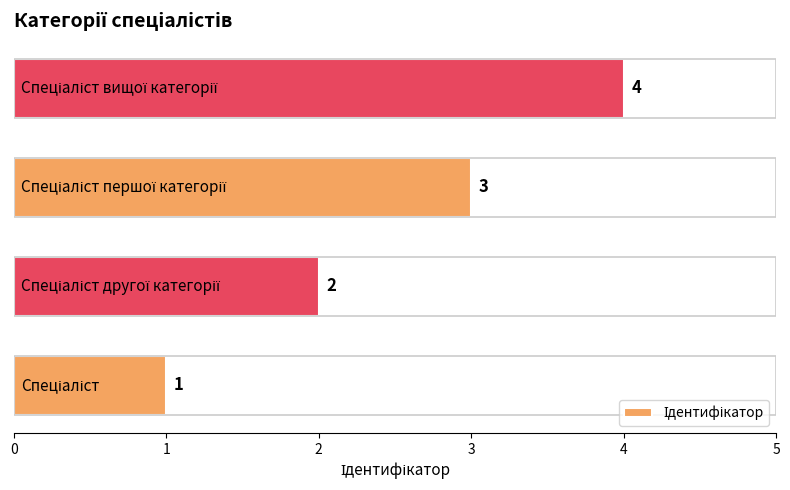

What is the difference between the maximum and minimum values?

3